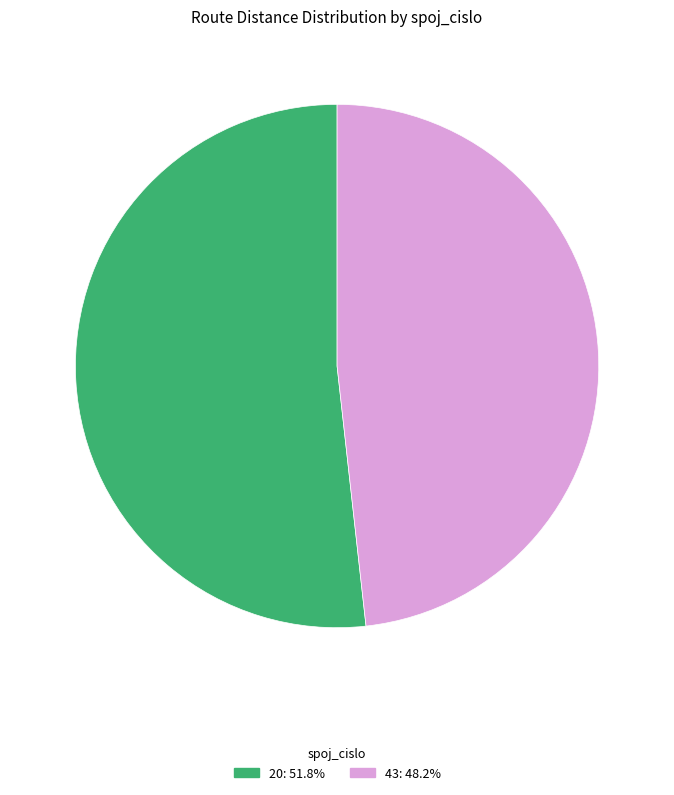

Which category has the biggest portion of the pie?

20